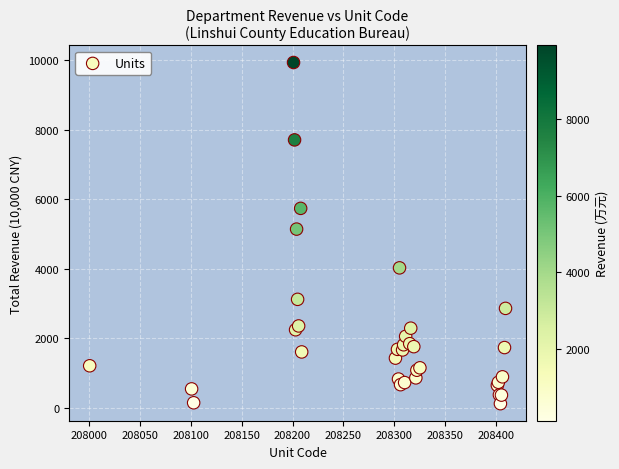

What Y value in the scatter plot is closest to 5026?

5140.3